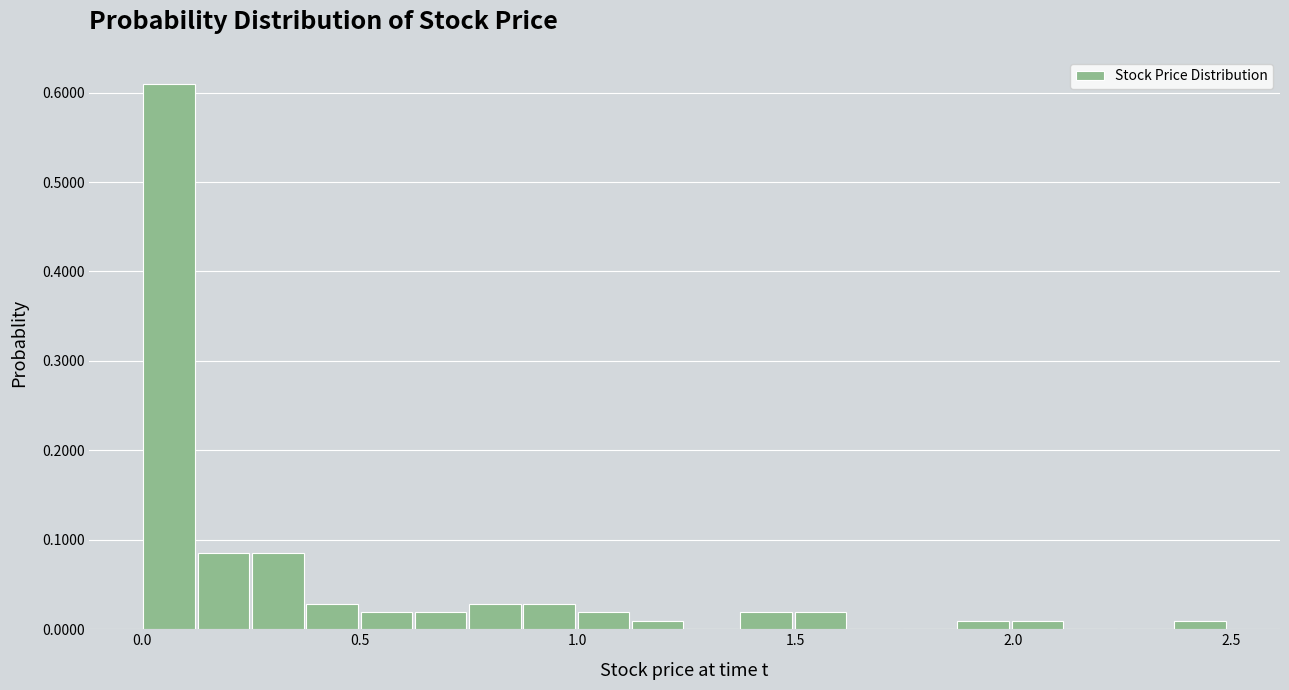

Around what value on the x-axis is the tallest bar? Give the approximate position of its centre, as read against the axis.

0.05